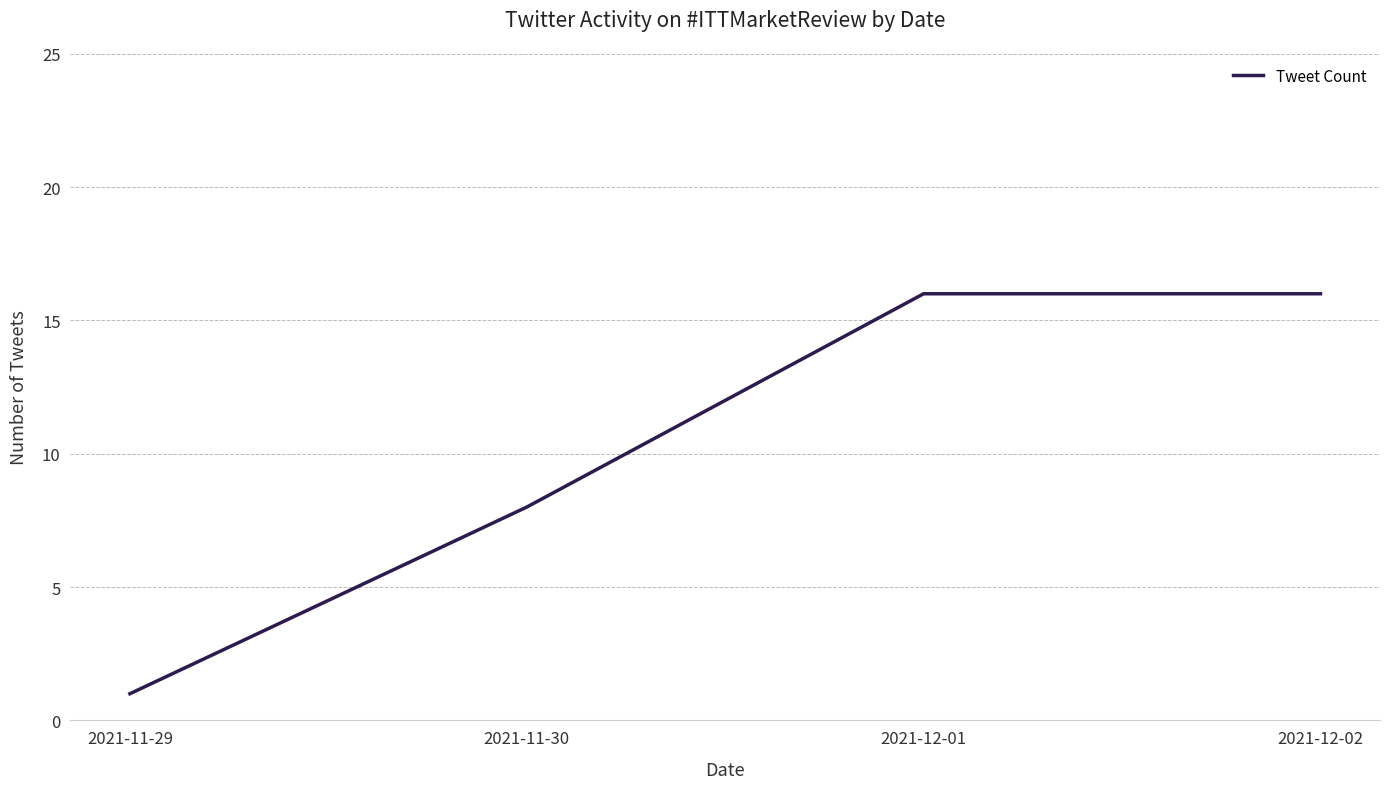

Which has a higher value, 2021-11-30 or 2021-12-01?

2021-12-01